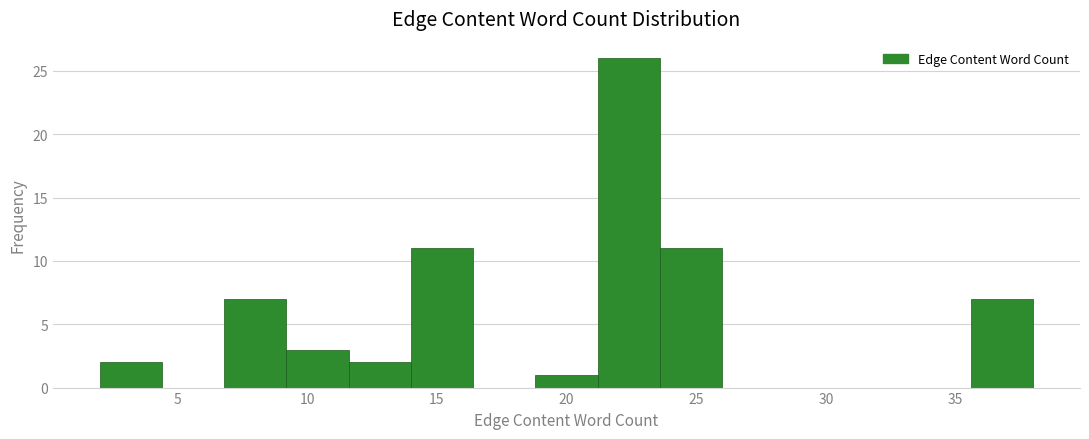

What is the height of the bar covering 21.2 to 23.6 on the x-axis? Neither the bar edges nor the heights are printed on the chart, so give them approximately, as read against the axes.

26